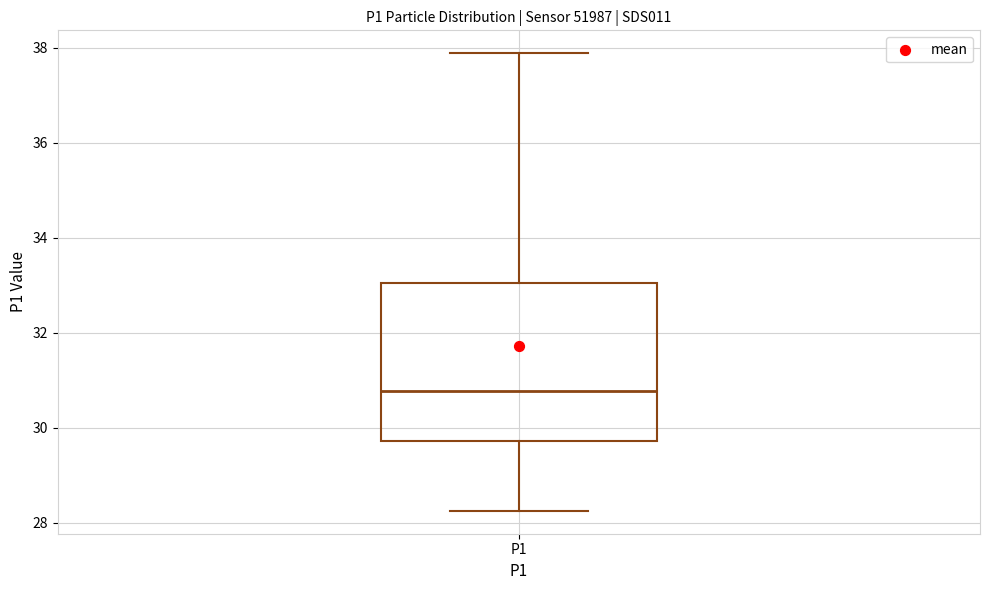

Read this box plot against the y-axis: the position of the median line, the range covered by the box, and the ends of both whiskers. The values are not printed on the chart, so give them approximately, as read against the axis.

median 30.8, box 29.8 to 33.0, whiskers 28.2 to 37.8